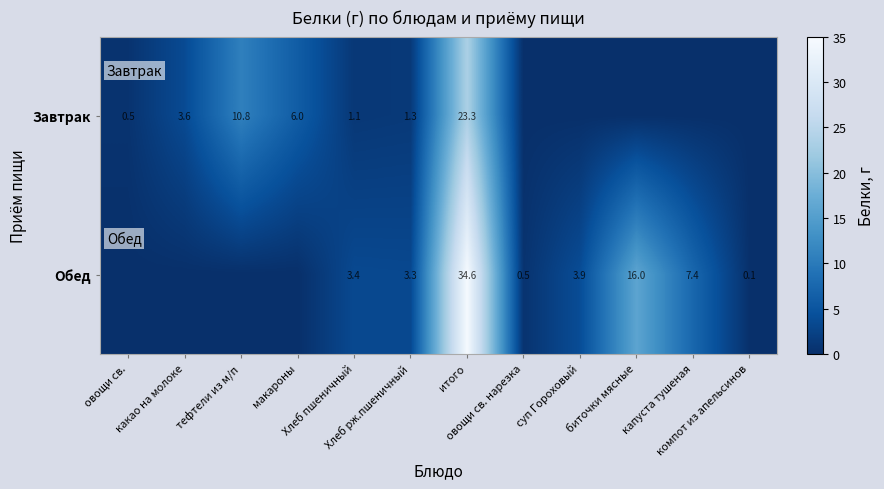

How many data points in Завтрак are above 1?

6